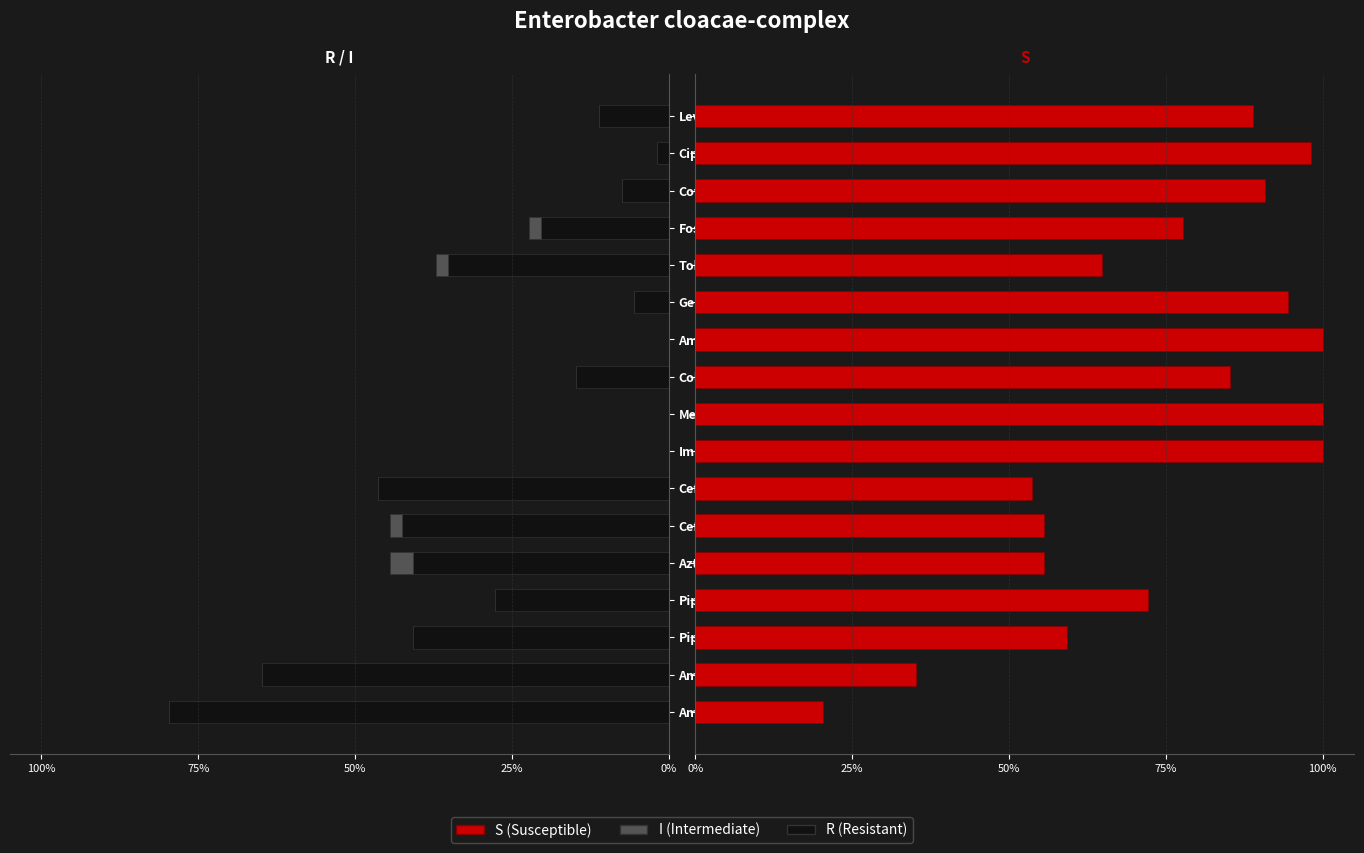

What are all the series names shown in the legend?

R, I, S